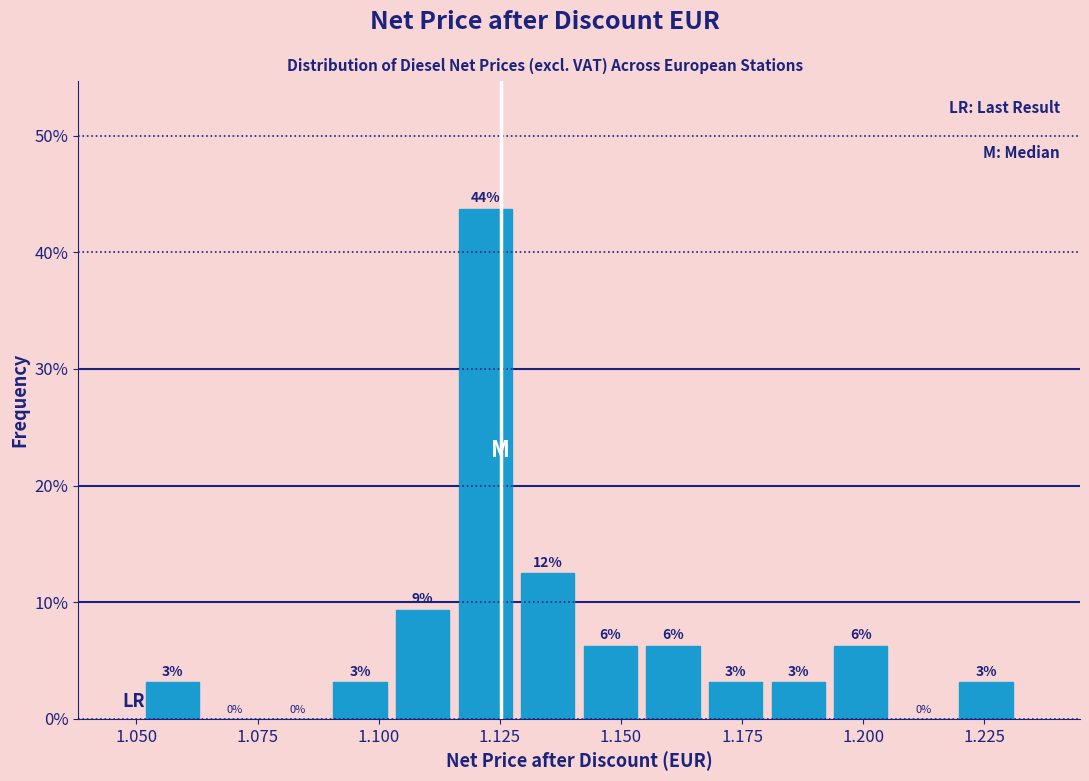

Around what value on the x-axis is the tallest bar? Give the approximate position of its centre, as read against the axis.

1.120